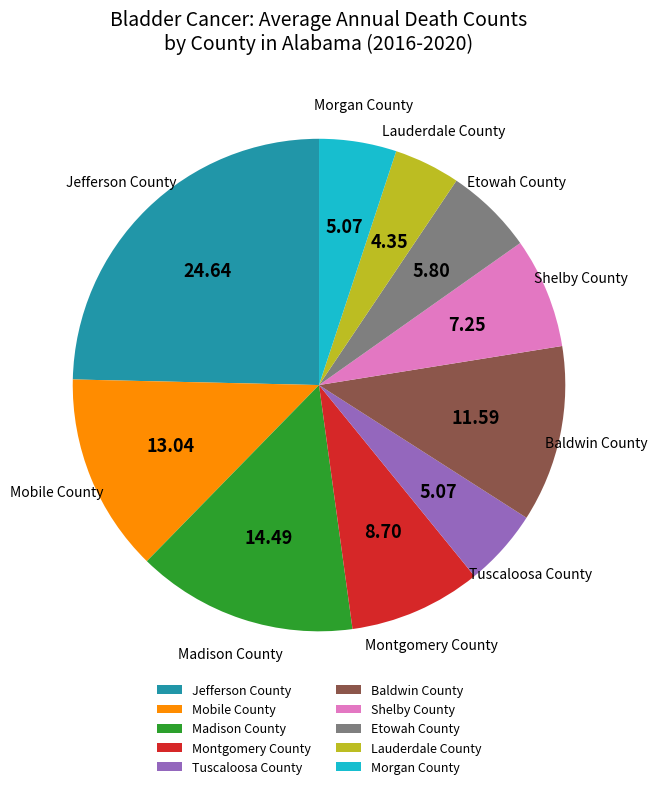

How many slices are in this pie chart?

10